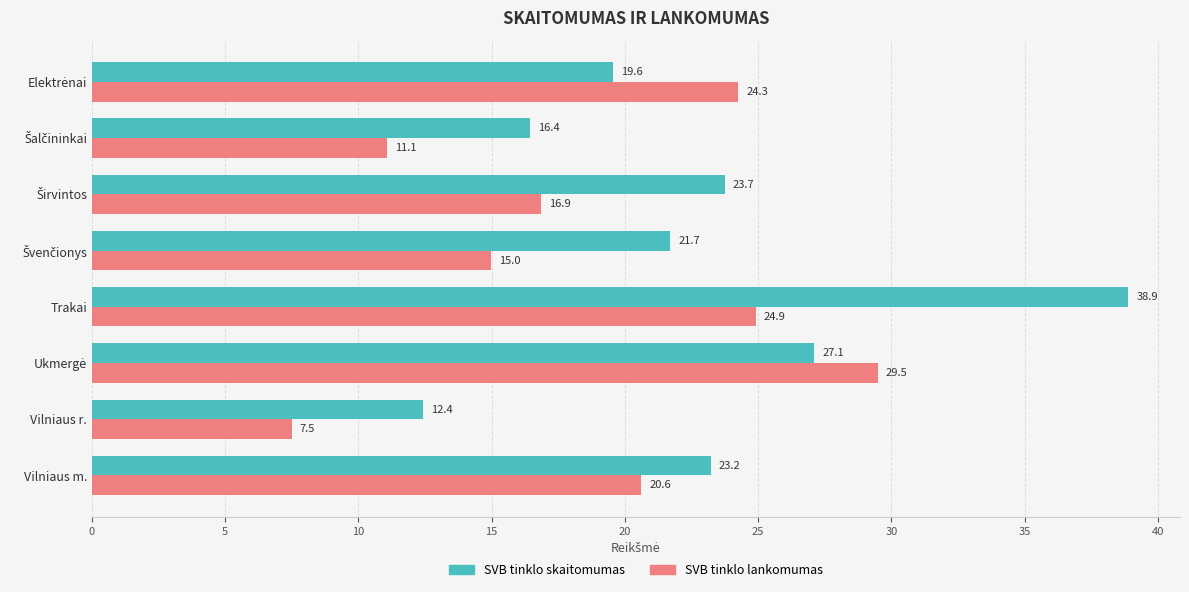

What are all the series names shown in the legend?

SVB tinklo skaitomumas, SVB tinklo lankomumas